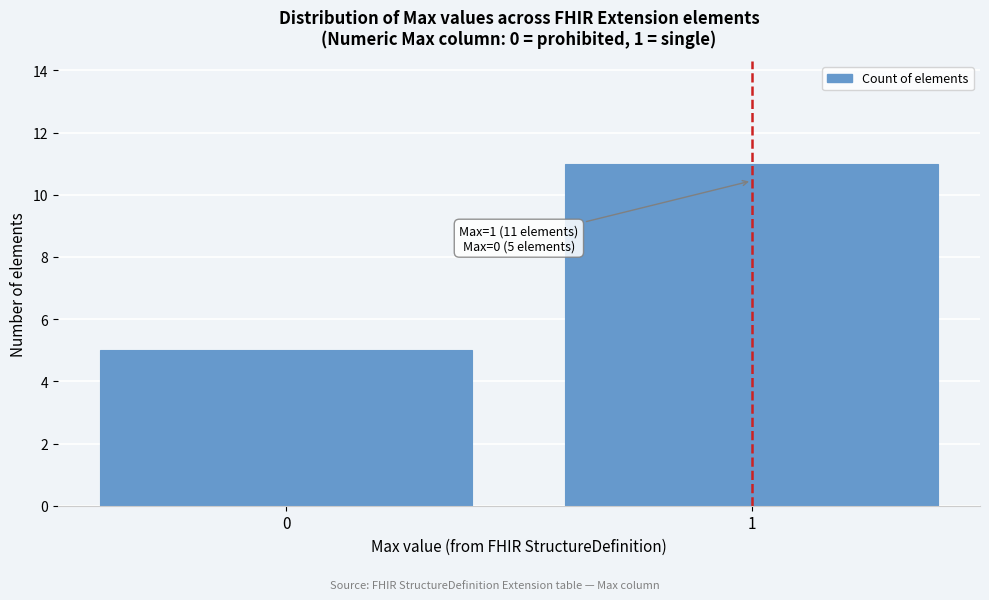

Reading left to right, what are all the values shown in this chart?

5	11